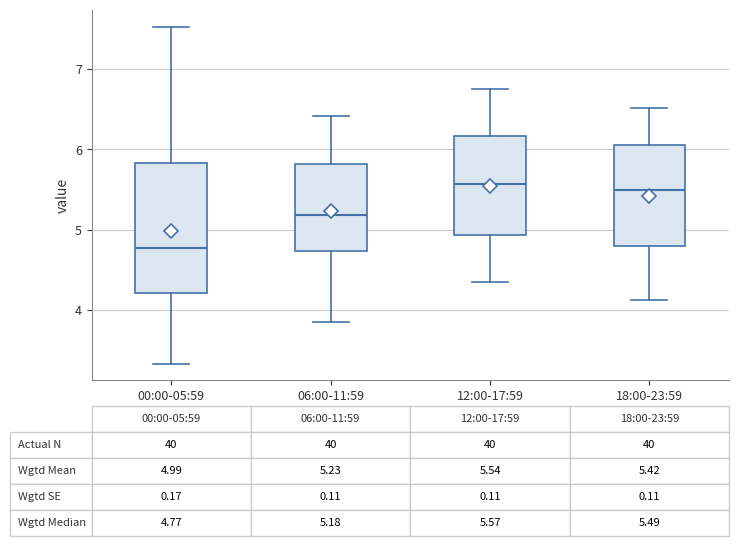

Which box has the lowest median line?

00:00-05:59